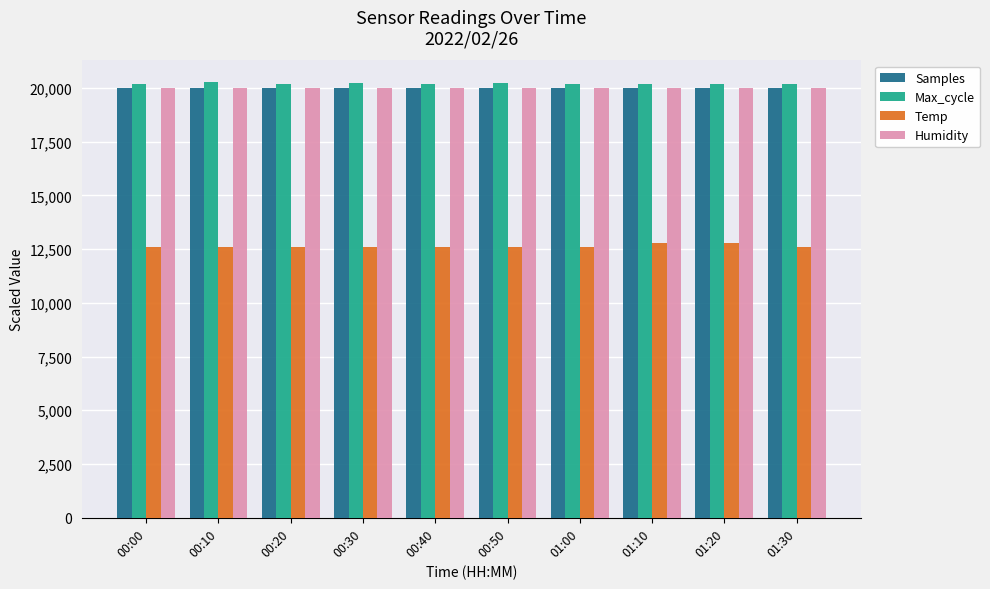

What is the total value across all series at 01:20?

72939.3